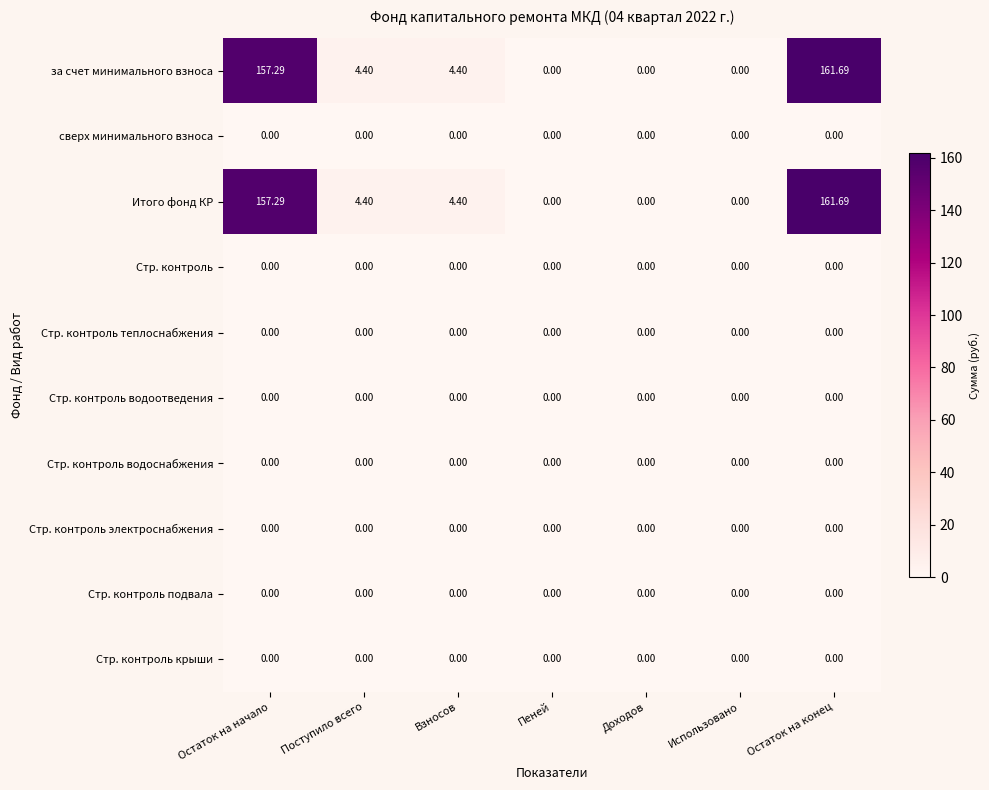

At which category is the sum across all series the highest?

Остаток на конец